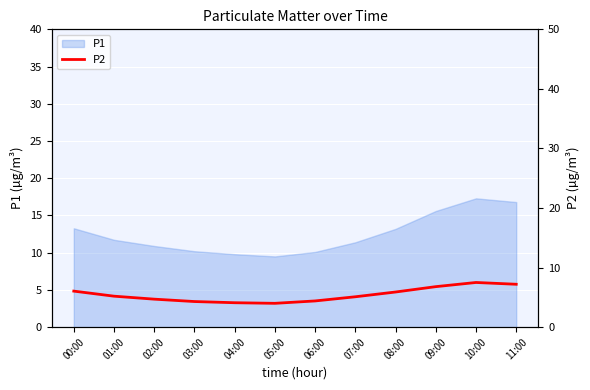

The P1 series shows 27.2 at 10:00. True or false?

False